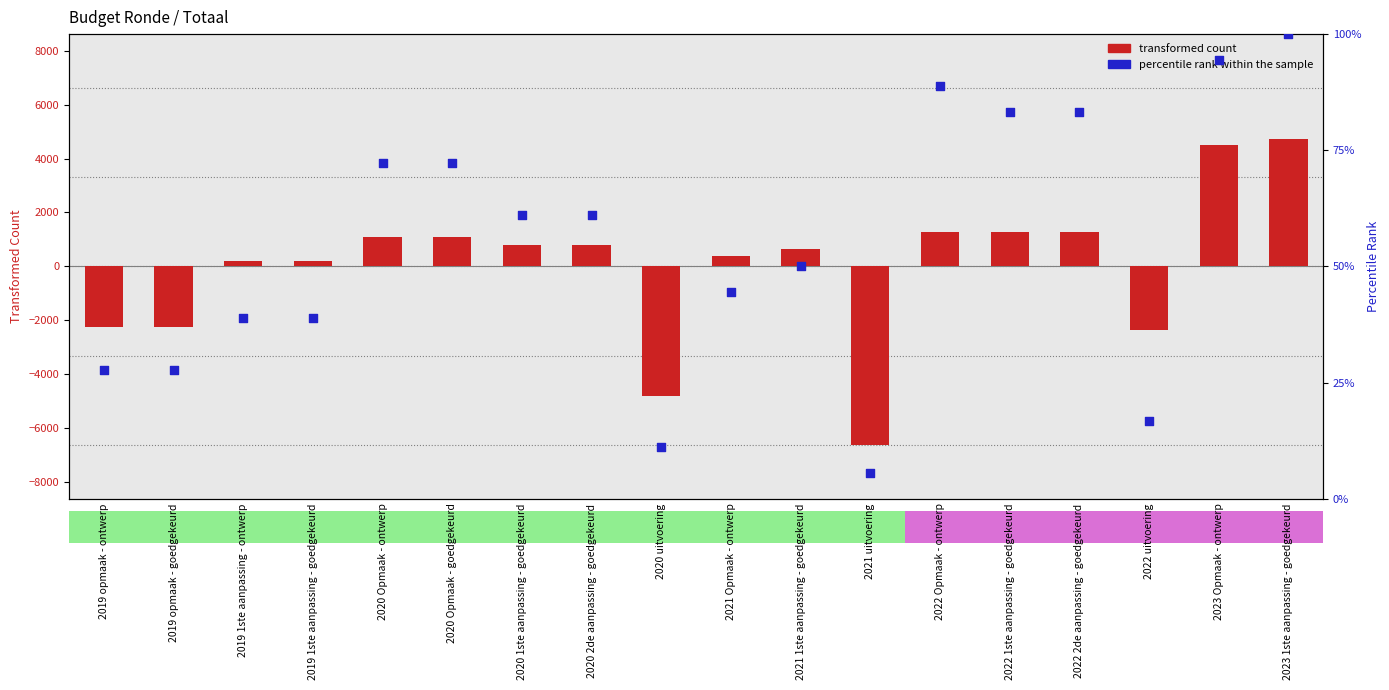

At how many categories does at least one series exceed -6505?

18